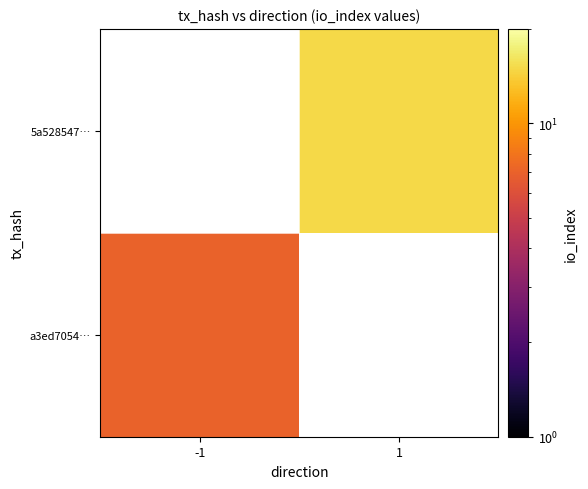

Which label corresponds to the smallest value in the chart?

-1